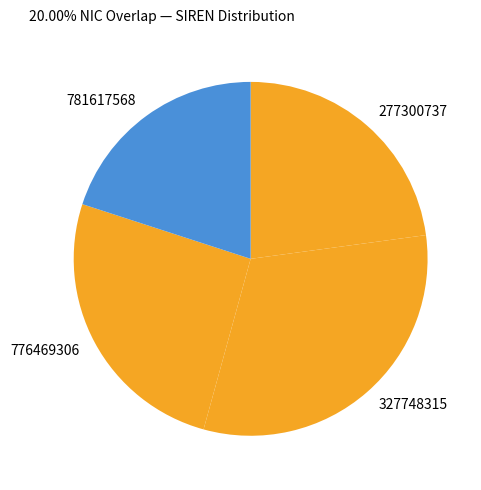

The 781617568 slice represents 20% of the pie. True or false?

True